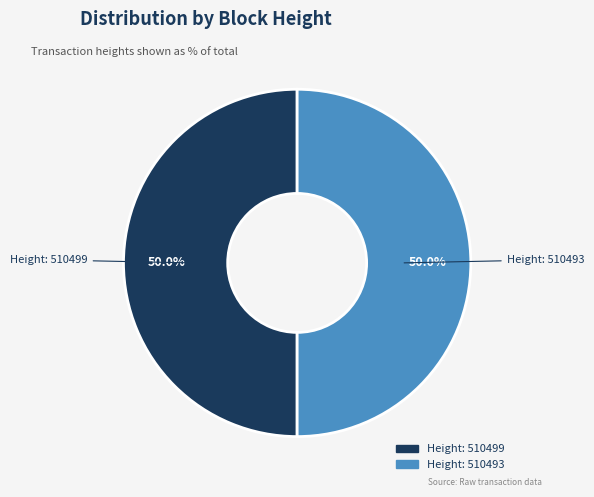

To the nearest percent, what portion does Height: 510493 represent?

50%